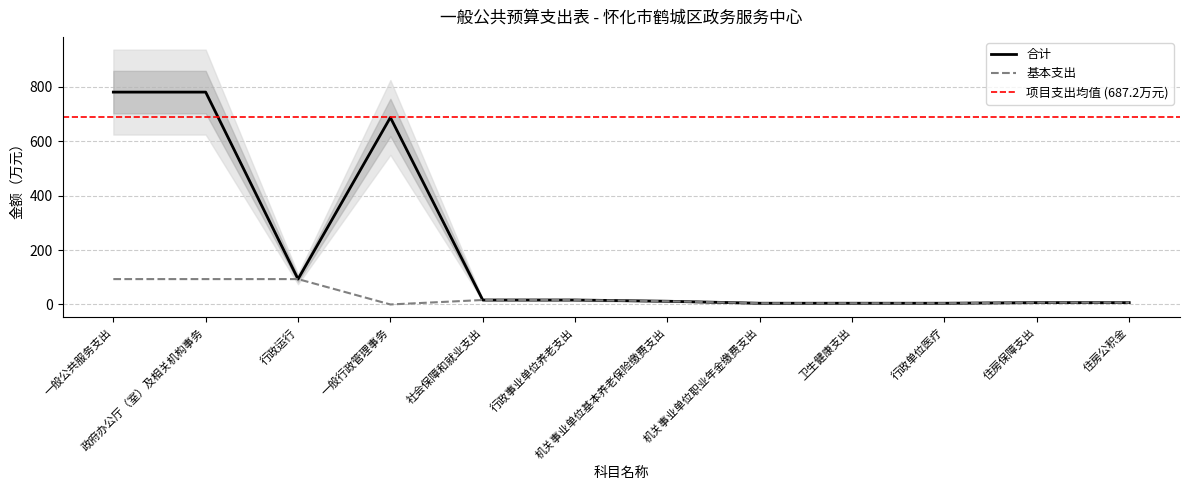

True or false: 合计 and 基本支出 cross at least once.

False